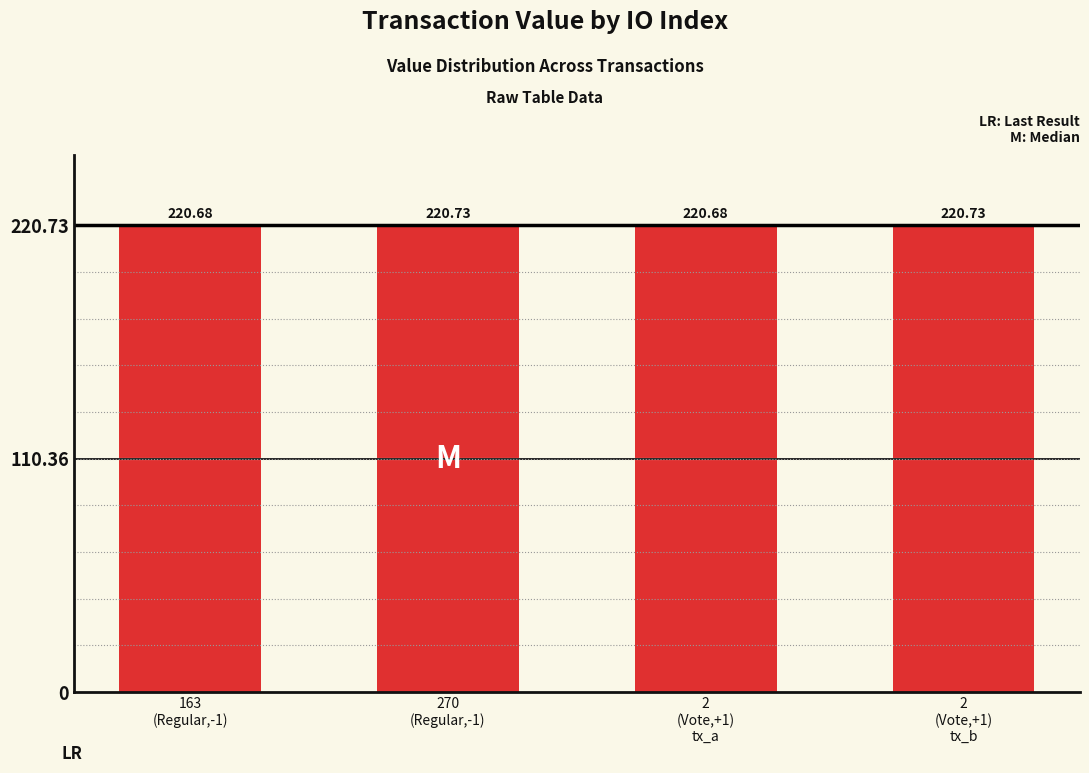

What position from the right is 2
(Vote,+1)
tx_a?

2